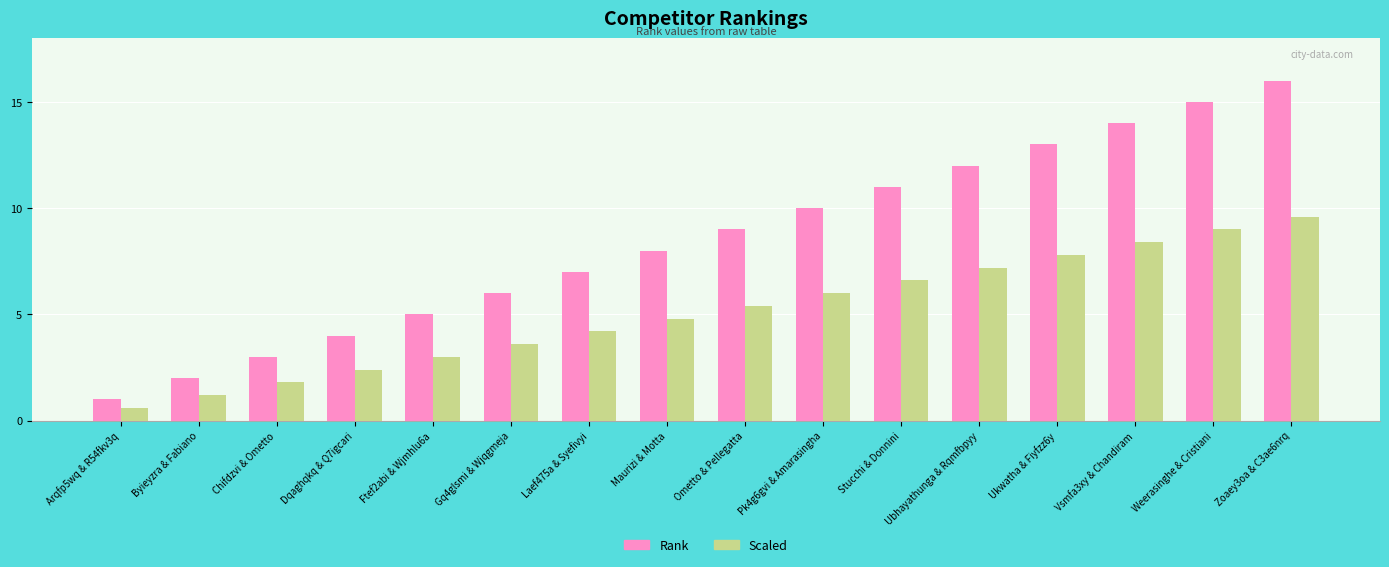

Which category has the highest value in the Scaled series?

Zoaey3oa & C3ae6nrq